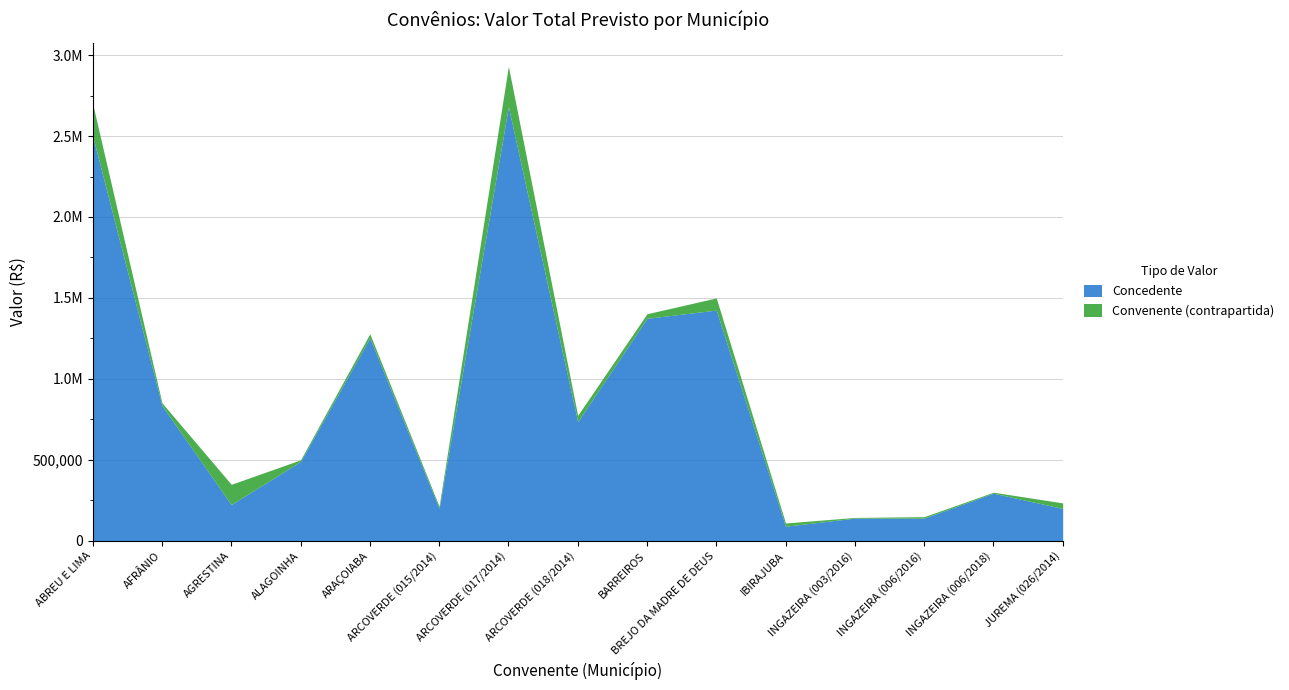

Reading right to left, list all the values displayed in this chart.

Concedente: JUREMA (026/2014)=199680.0	INGAZEIRA (006/2018)=294000.0	INGAZEIRA (006/2016)=140000.0	INGAZEIRA (003/2016)=140000.0	IBIRAJUBA=90000.0	BREJO DA MADRE DE DEUS=1425000.0	BARREIROS=1374190.1	ARCOVERDE (018/2014)=735535.7	ARCOVERDE (017/2014)=2681417.3	ARCOVERDE (015/2014)=200000.0	ARAÇOIABA=1253129.6	ALAGOINHA=490000.0	AGRESTINA=224000.0	AFRÂNIO=835248.7	ABREU E LIMA=2500000.0
Convenente (contrapartida): JUREMA (026/2014)=34259.9	INGAZEIRA (006/2018)=6000.0	INGAZEIRA (006/2016)=9033.8	INGAZEIRA (003/2016)=4208.7	IBIRAJUBA=19827.4	BREJO DA MADRE DE DEUS=75000.0	BARREIROS=28044.7	ARCOVERDE (018/2014)=38979.4	ARCOVERDE (017/2014)=249274.9	ARCOVERDE (015/2014)=13384.6	ARAÇOIABA=25574.1	ALAGOINHA=10000.0	AGRESTINA=124844.0	AFRÂNIO=17045.9	ABREU E LIMA=200000.0